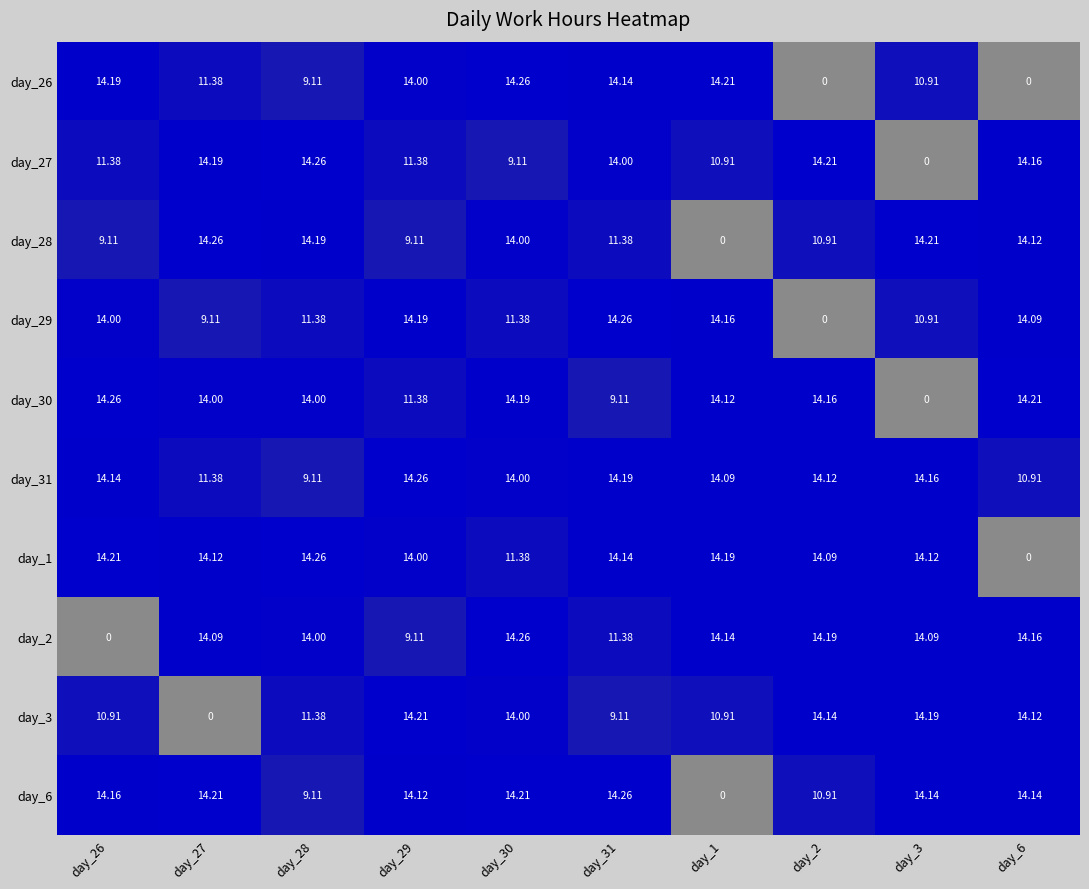

Is the value of day_3 at day_31 greater than the value of day_6 at day_30?

No